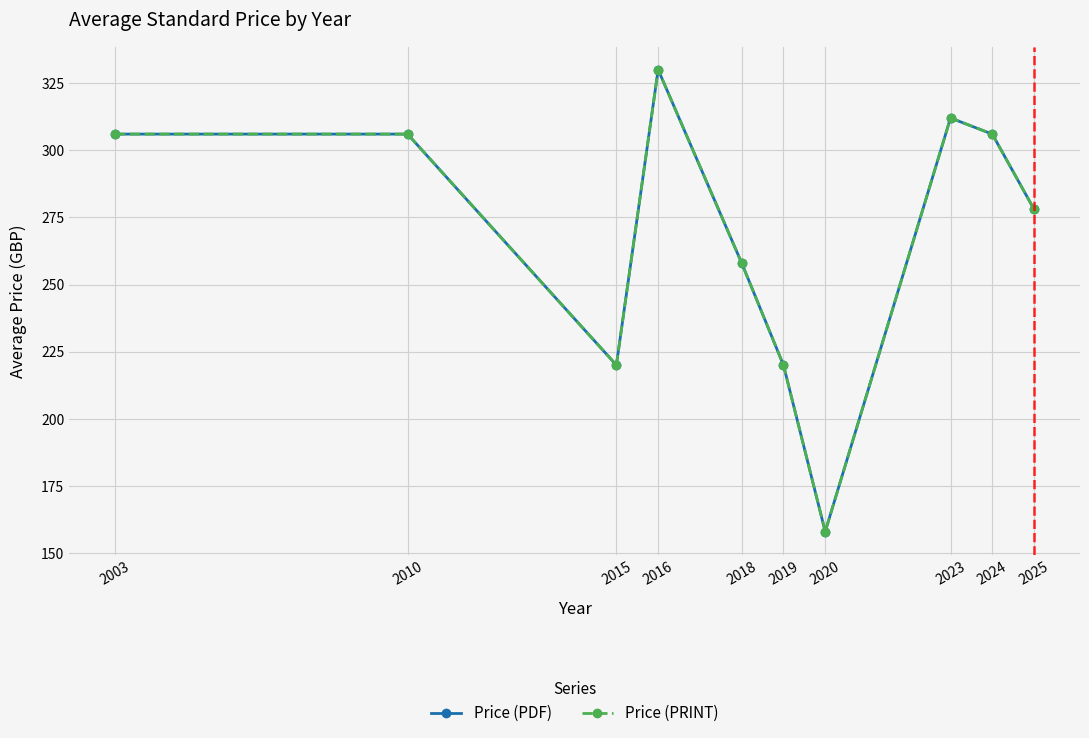

What is the total value across all series at 2023?

624